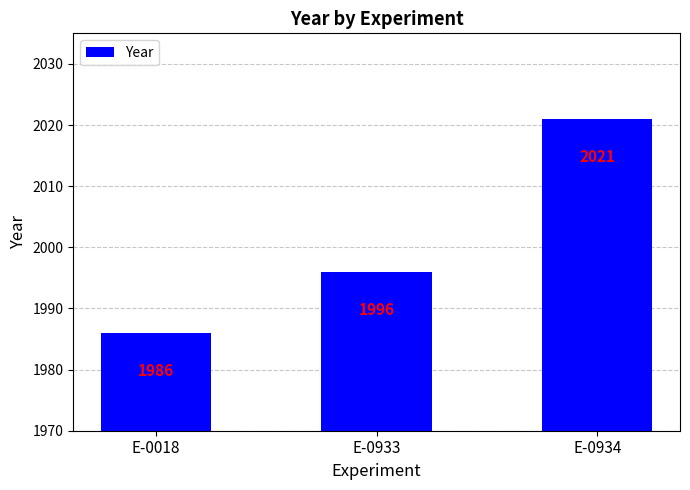

Between E-0934 and E-0018, which is larger?

E-0934